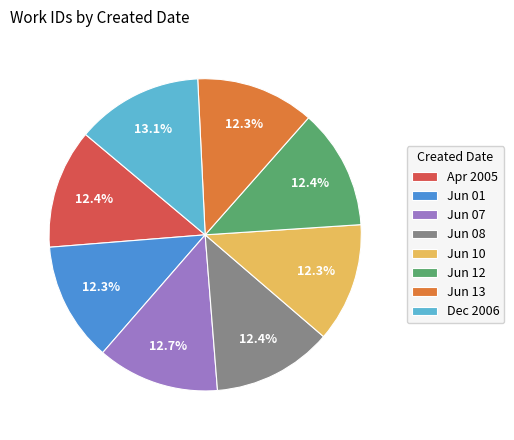

What percentage do Jun 07 and Jun 12 together represent?

25.1%